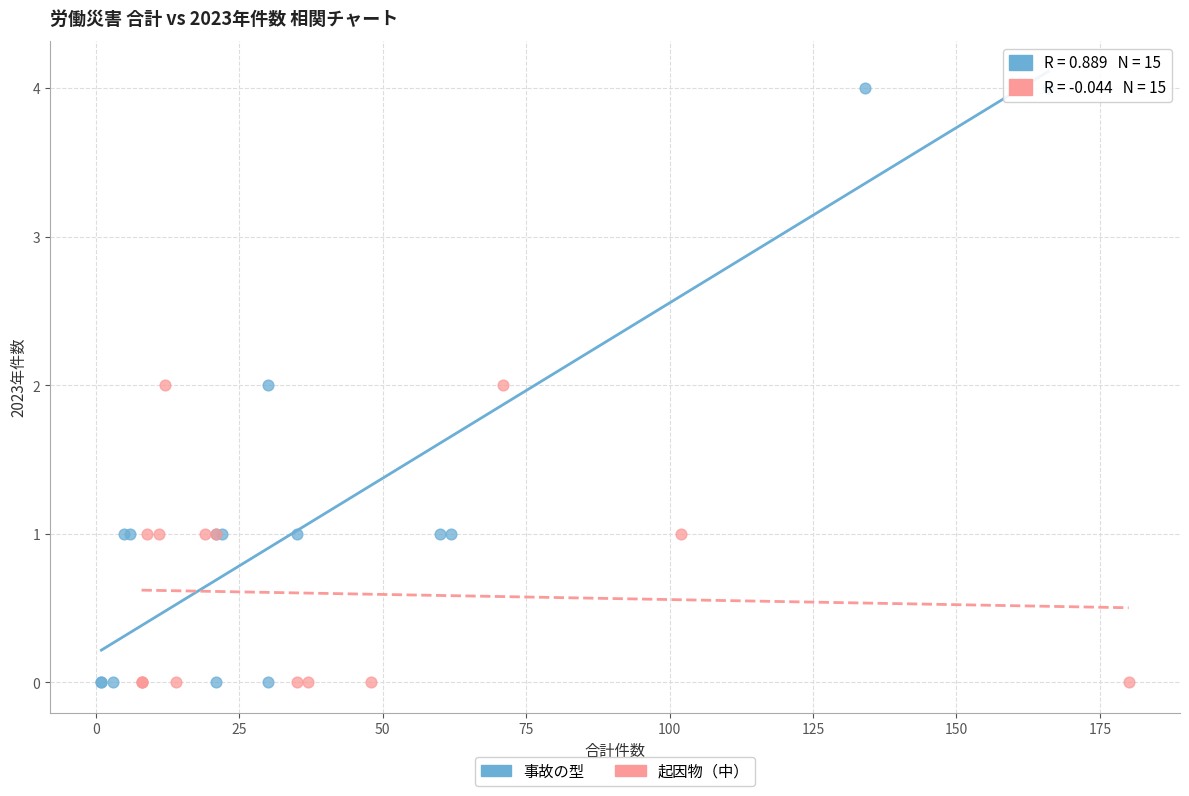

Which series contains the highest Y value?

事故の型